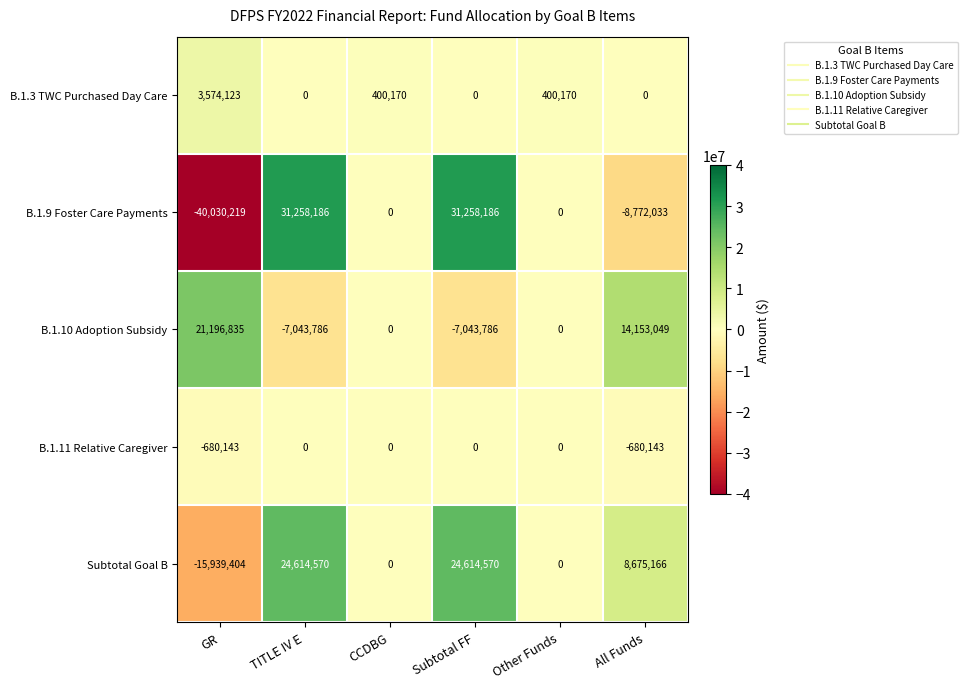

What is the difference between the maximum and minimum values in the B.1.11 Relative Caregiver series?

680143